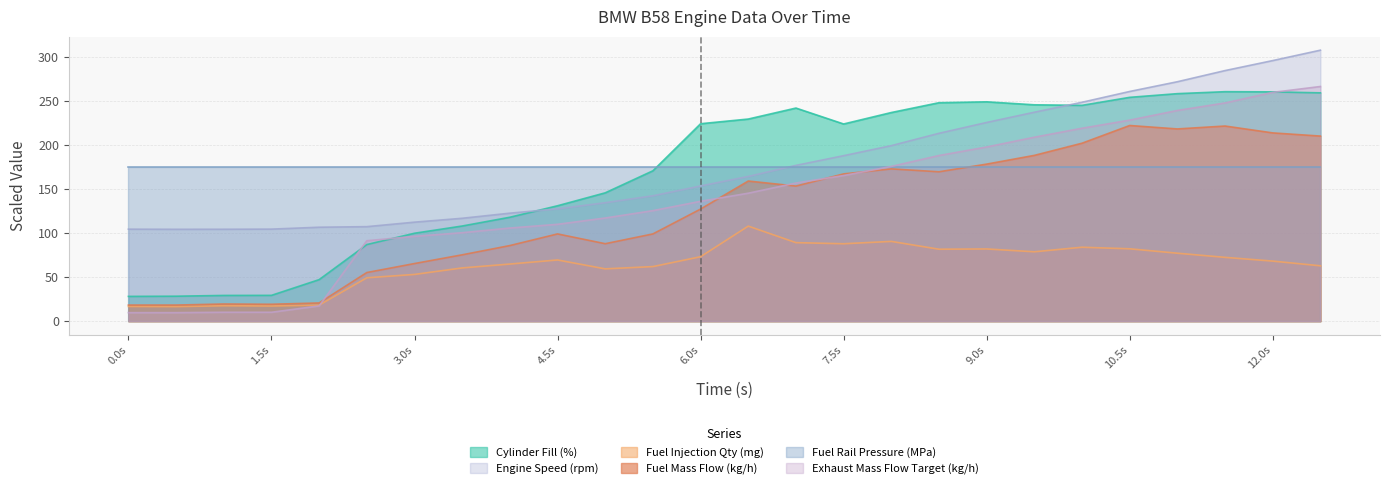

The Exhaust Mass Flow Target (kg/h) series shows 23.4 at 3.0s. True or false?

False